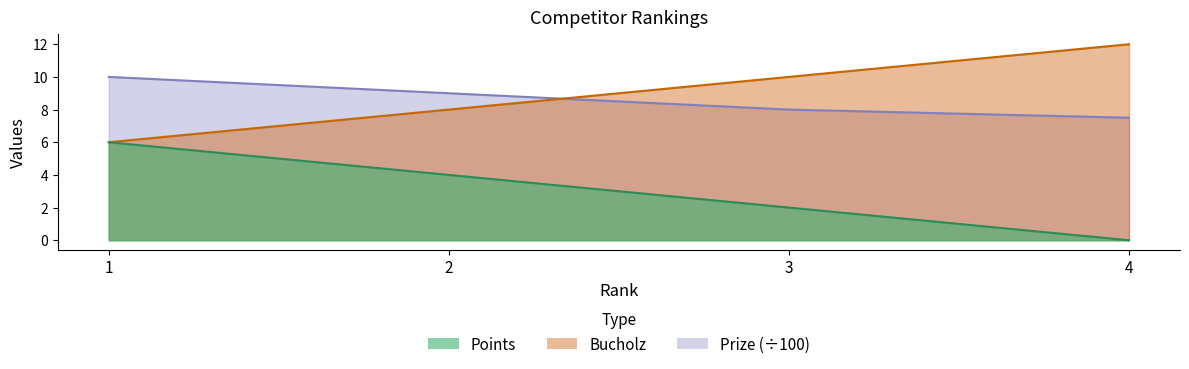

True or false: Points has more than 2 points higher than both neighbors.

False